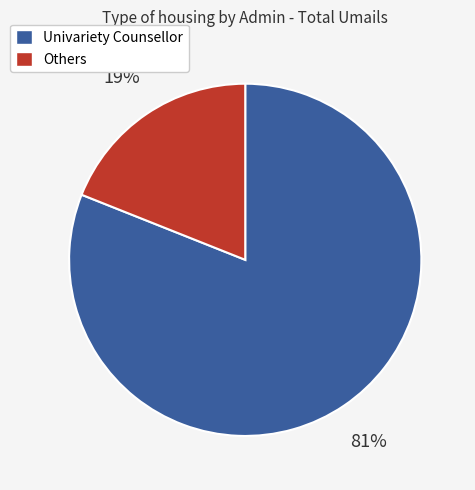

The Others slice represents 19% of the pie. True or false?

True